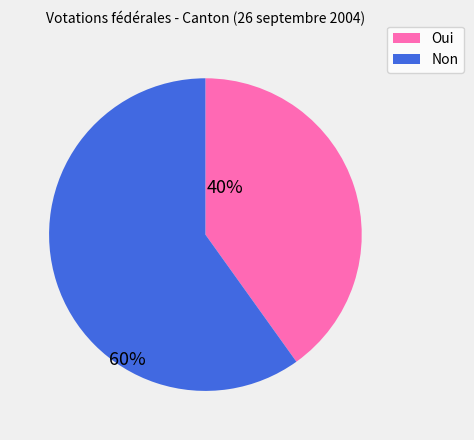

Is the sum of Non and Oui greater than half?

Yes